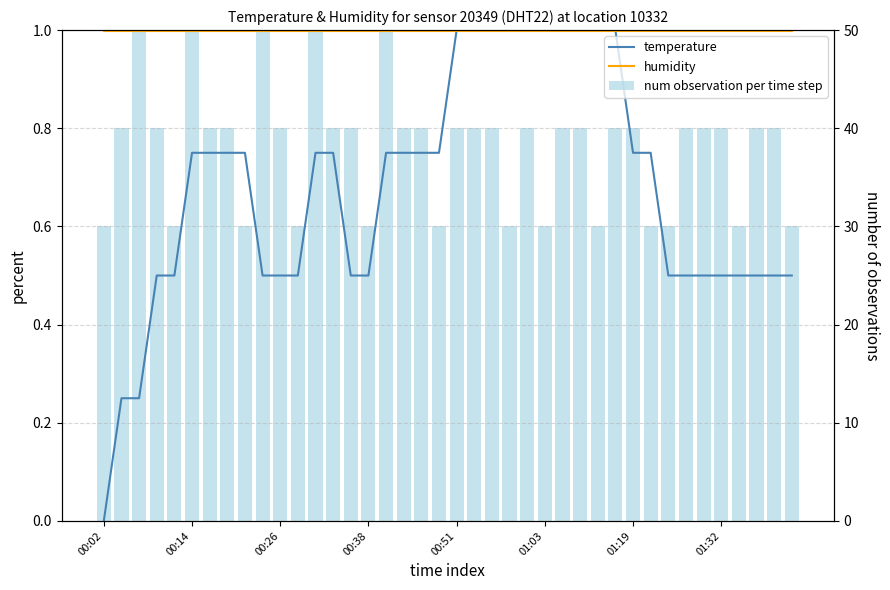

What is the difference between the highest and lowest values at 28?

0.4